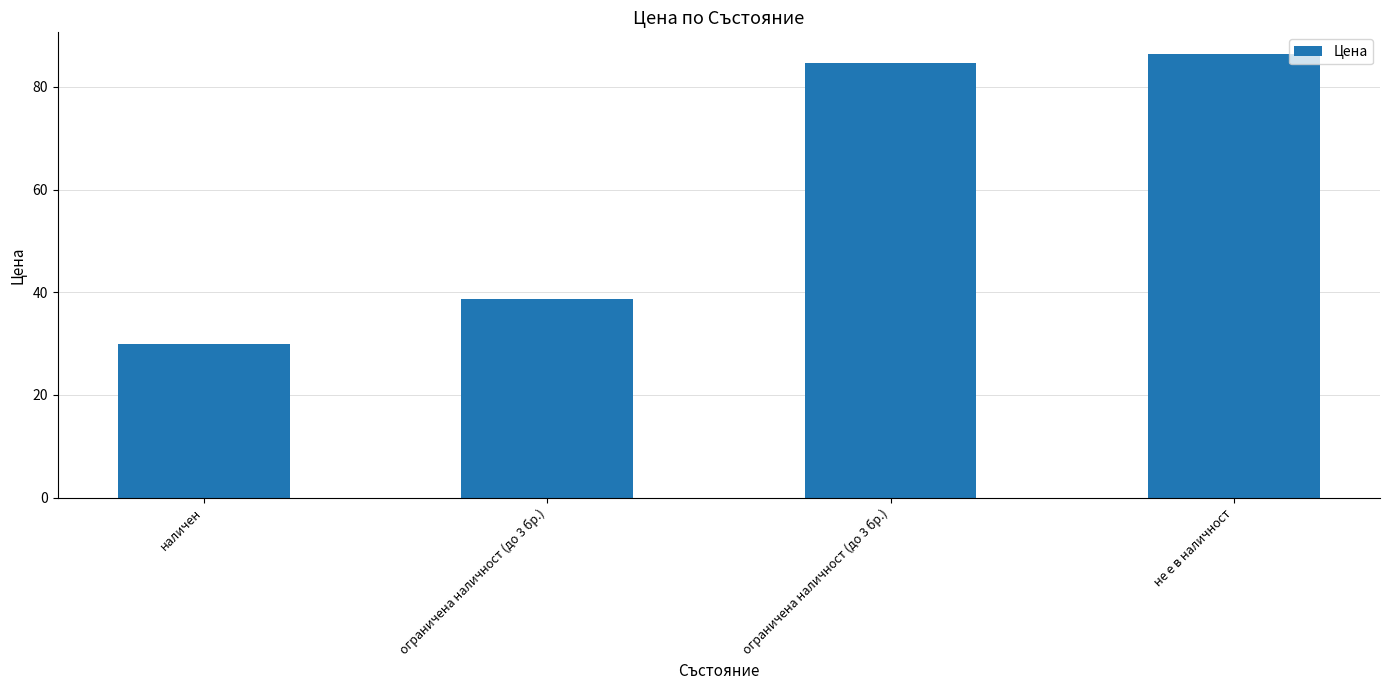

How many bars are there in total?

4